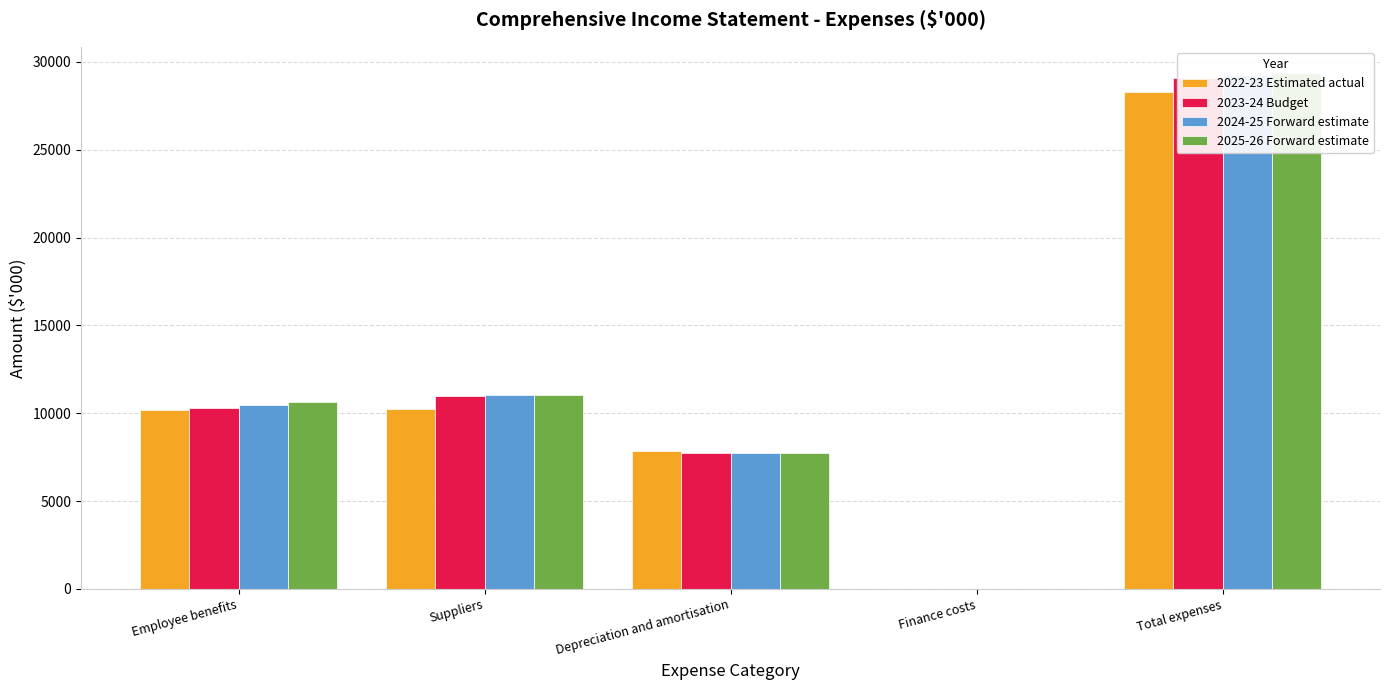

Which category has the lowest value across all series?

Finance costs